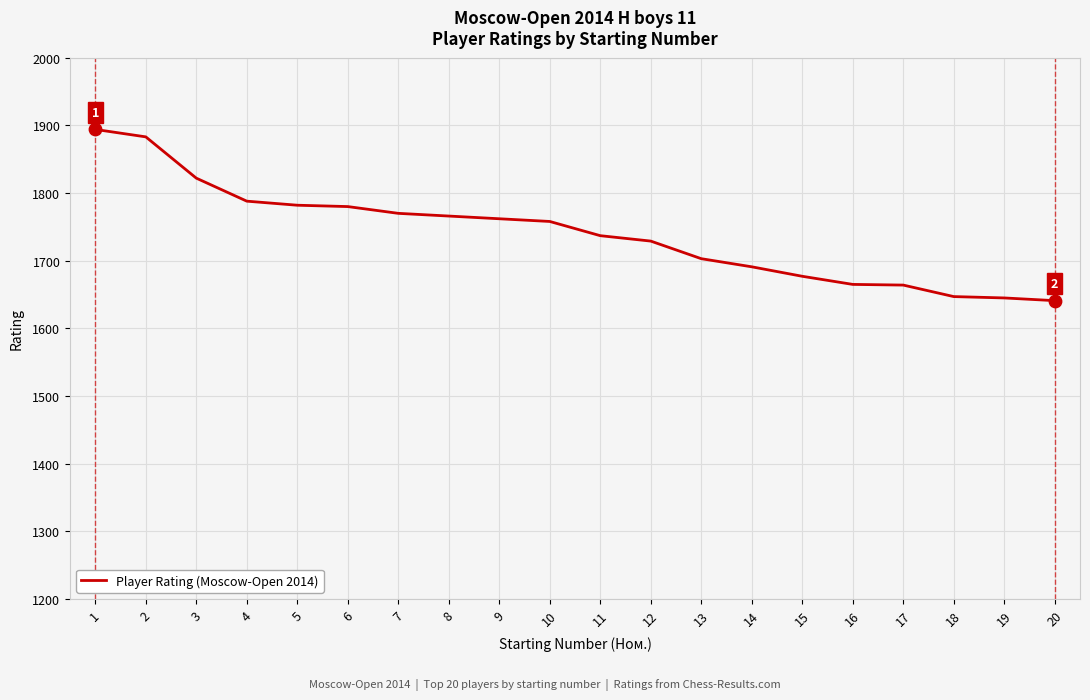

What is the change in value from 2 to 11?

-146